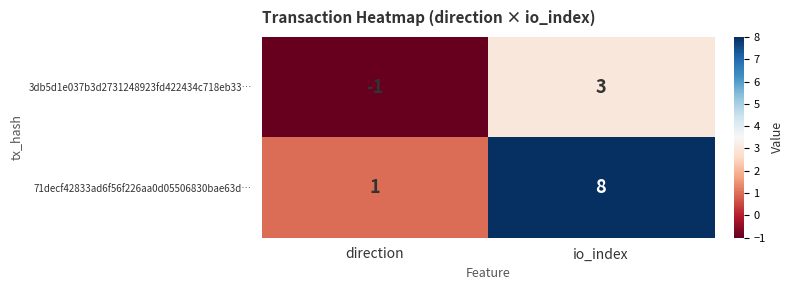

What is the difference between the 3db5d1e037b3d2731248923fd422434c718eb33… values at direction and io_index?

4